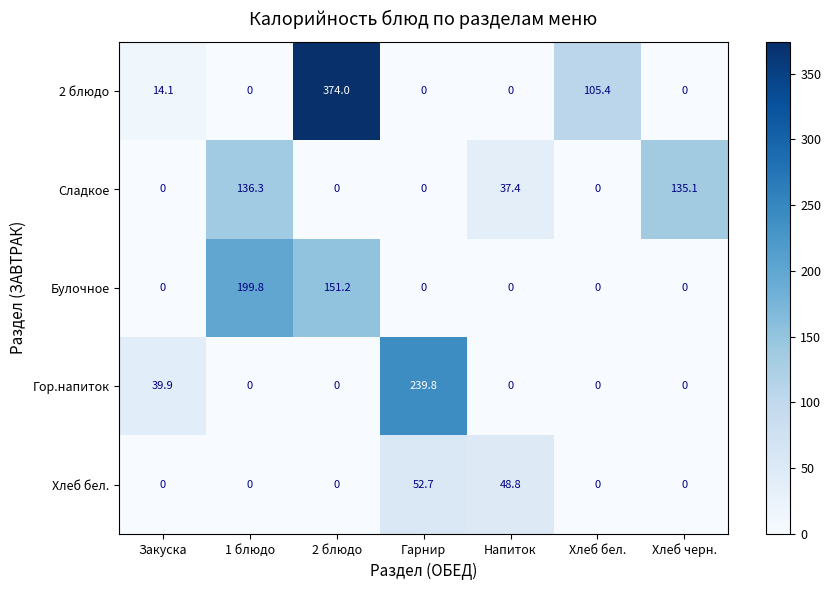

What is the maximum value for 2 блюдо?

374.0